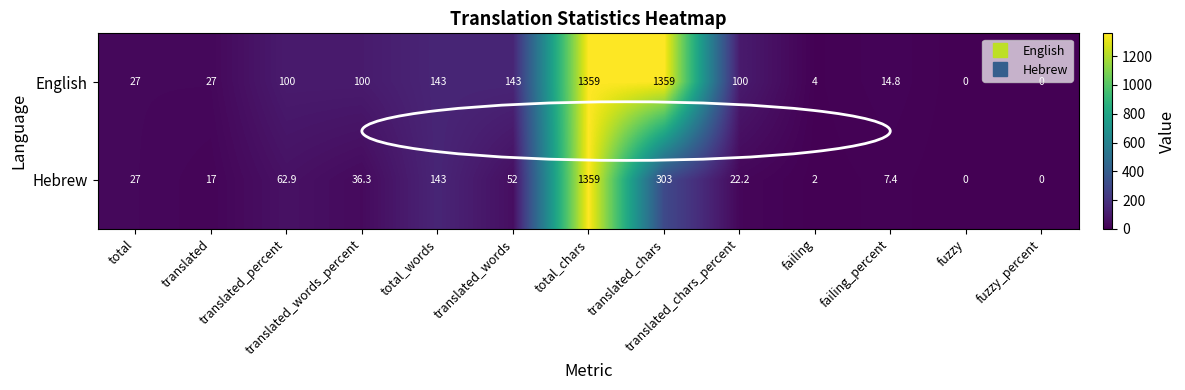

Is it true that English equals 100.0 at translated_words_percent?

True